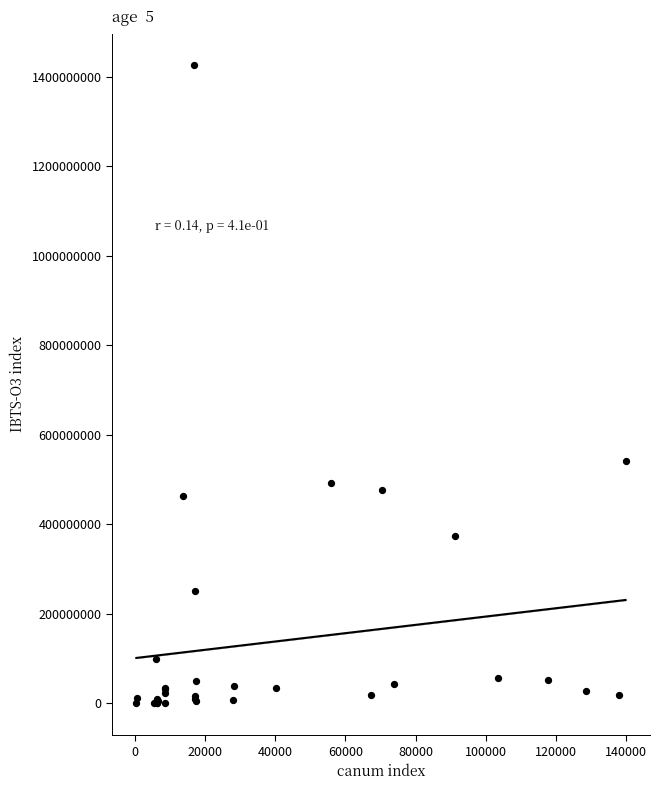

What Y value in the scatter plot is closest to 712972950?

541071000